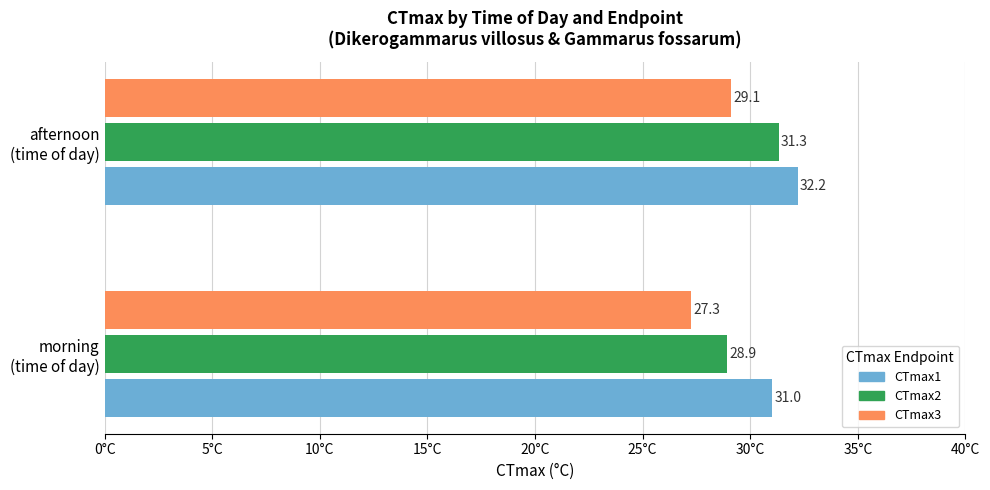

What is the average value of the CTmax1 series?

31.6